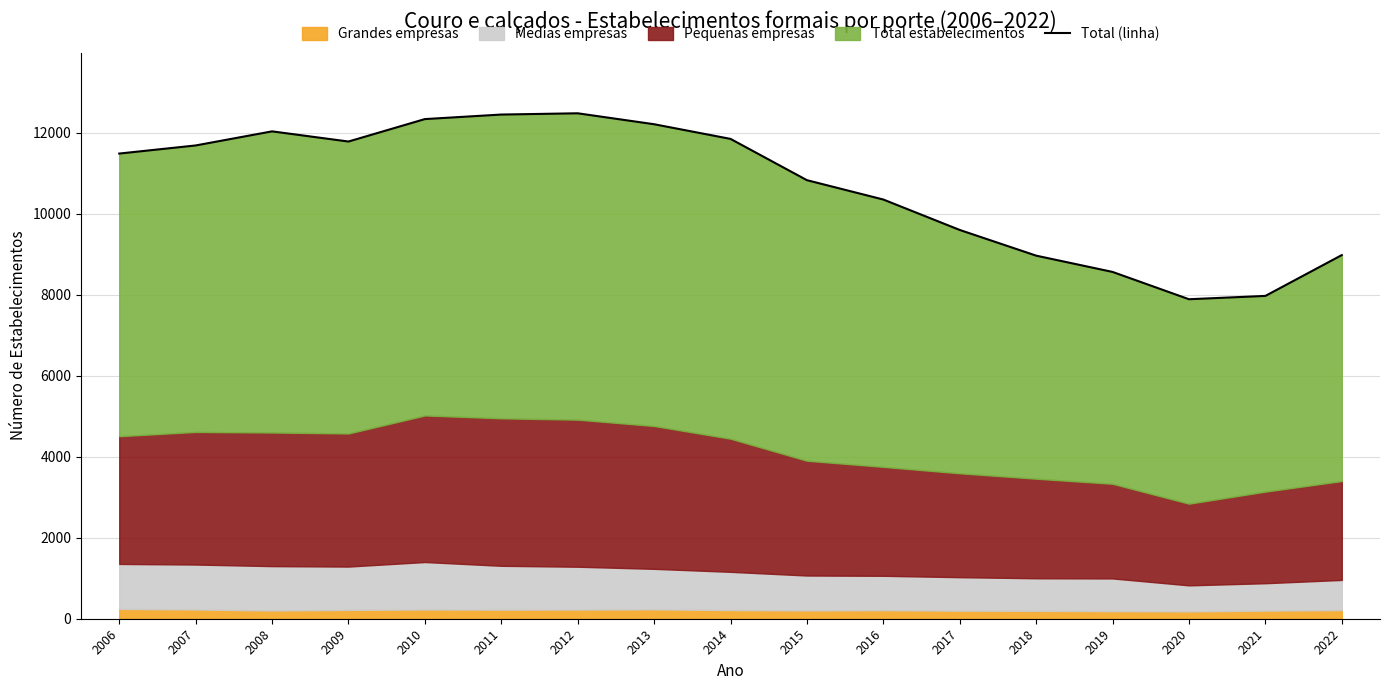

At which label is the value closest to 10182?

2016